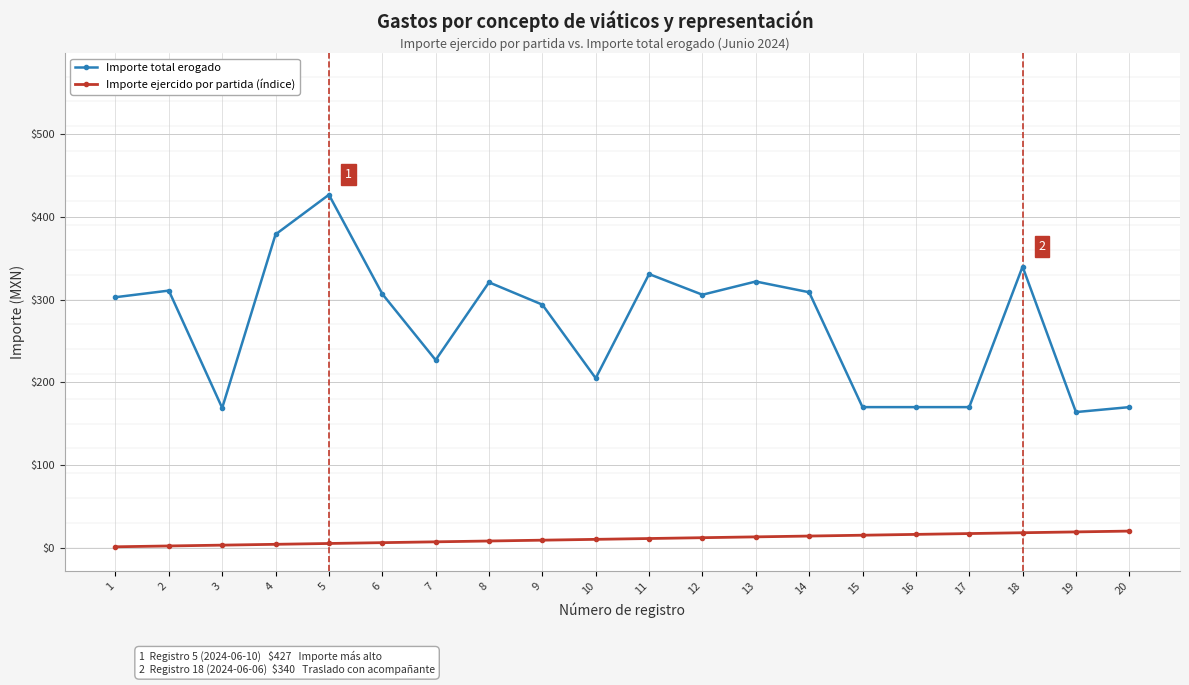

What is the greatest value displayed?

427